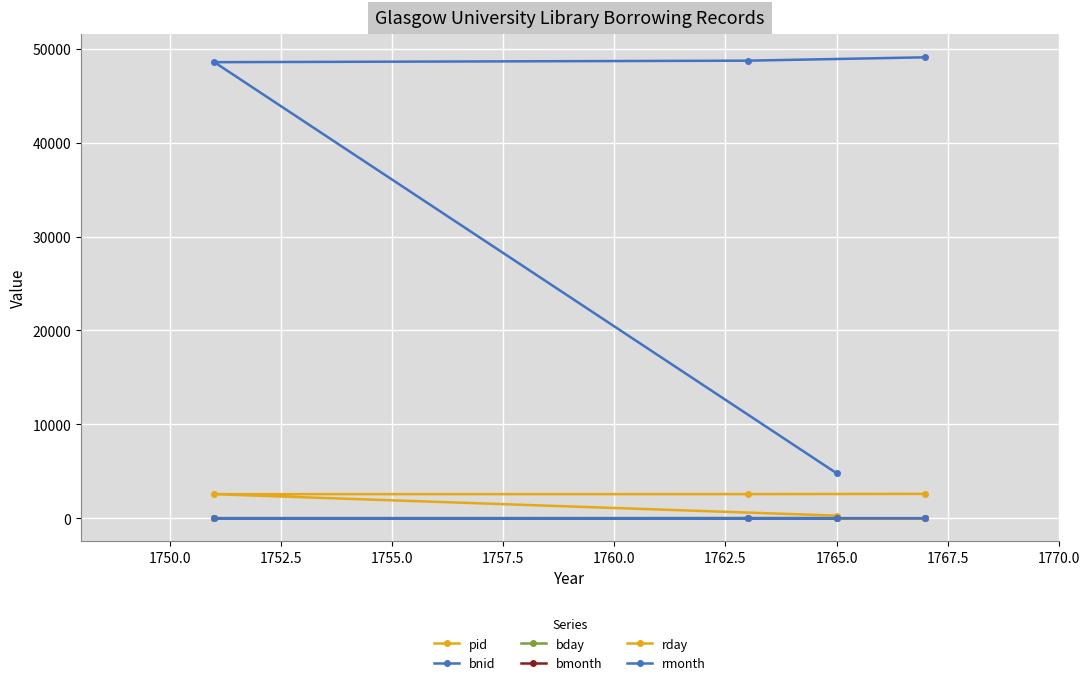

How many lines are shown in the chart?

6